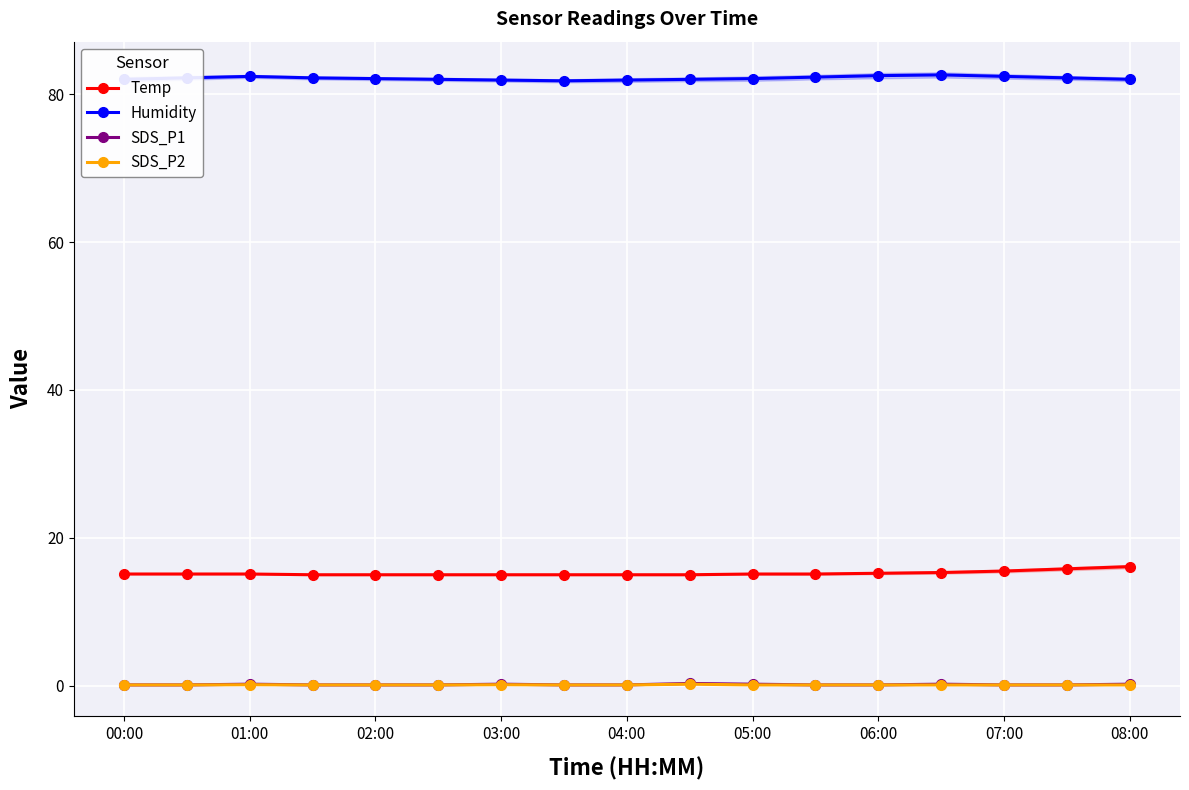

At which label does SDS_P2 reach its minimum?

00:00